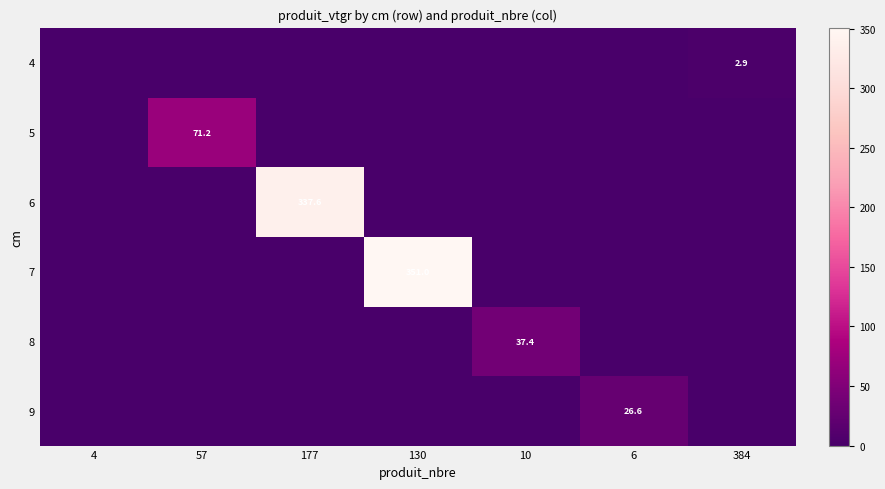

At how many categories does at least one series exceed 59?

3